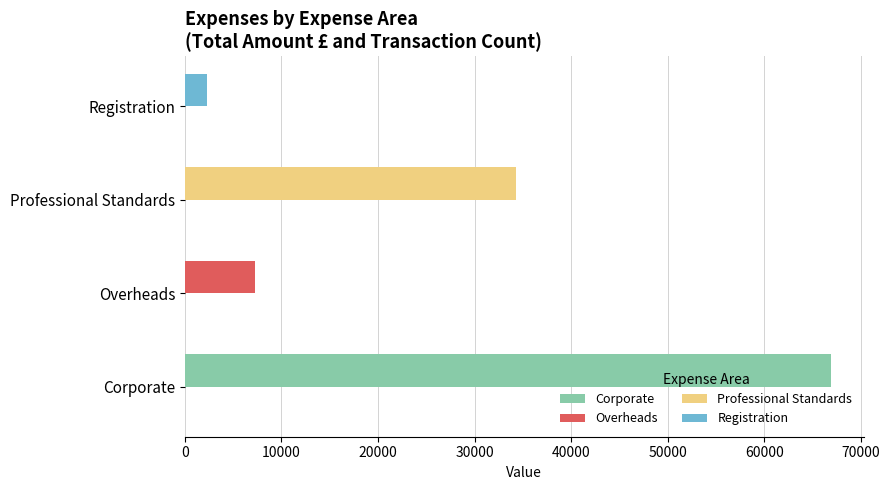

How many groups of bars are there?

4